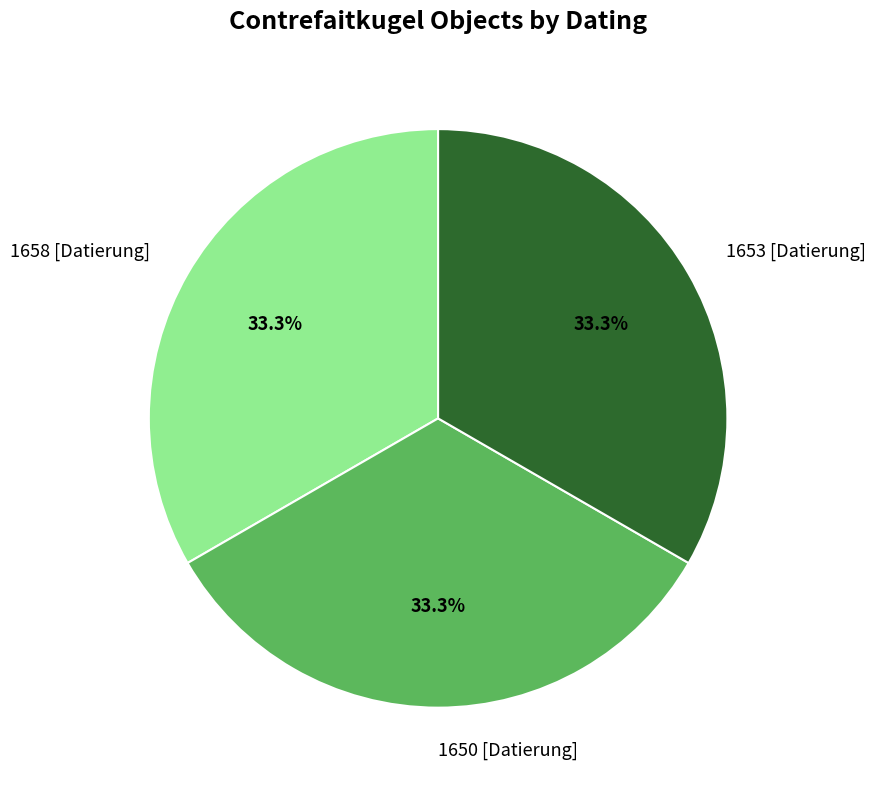

Does 1653 [Datierung] account for over 50% of the chart?

No